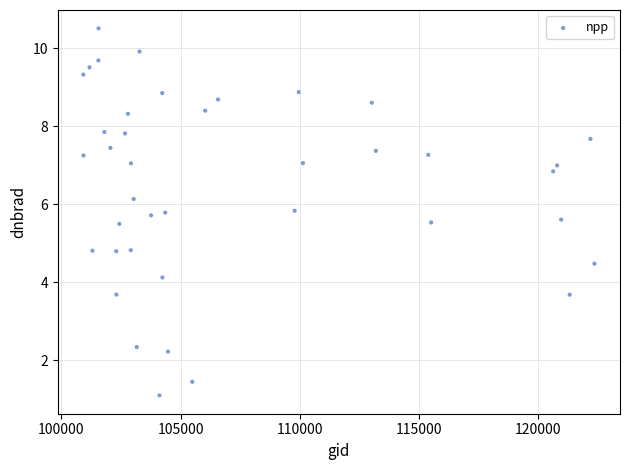

What is the range of X values (max minus min)?

21424.0